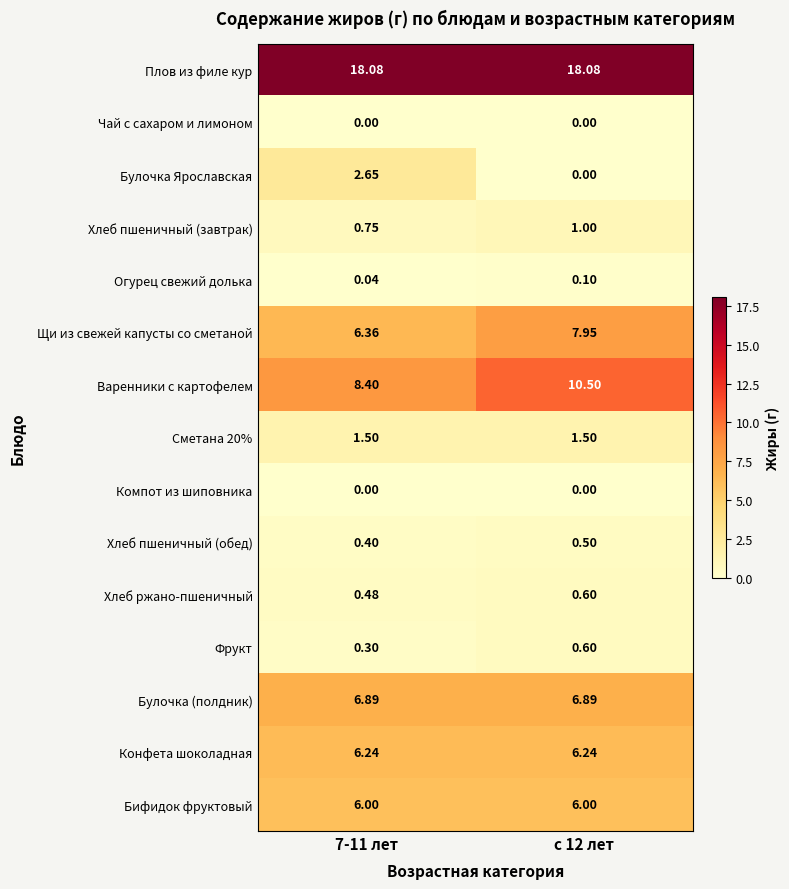

Is the value of Хлеб пшеничный (обед) at 7-11 лет greater than the value of Бифидок фруктовый at 7-11 лет?

No